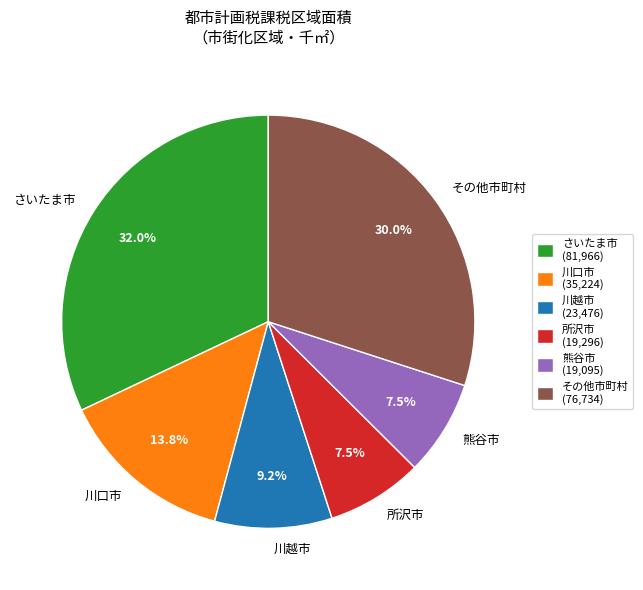

How much of the chart is everything except さいたま市?

68.0%